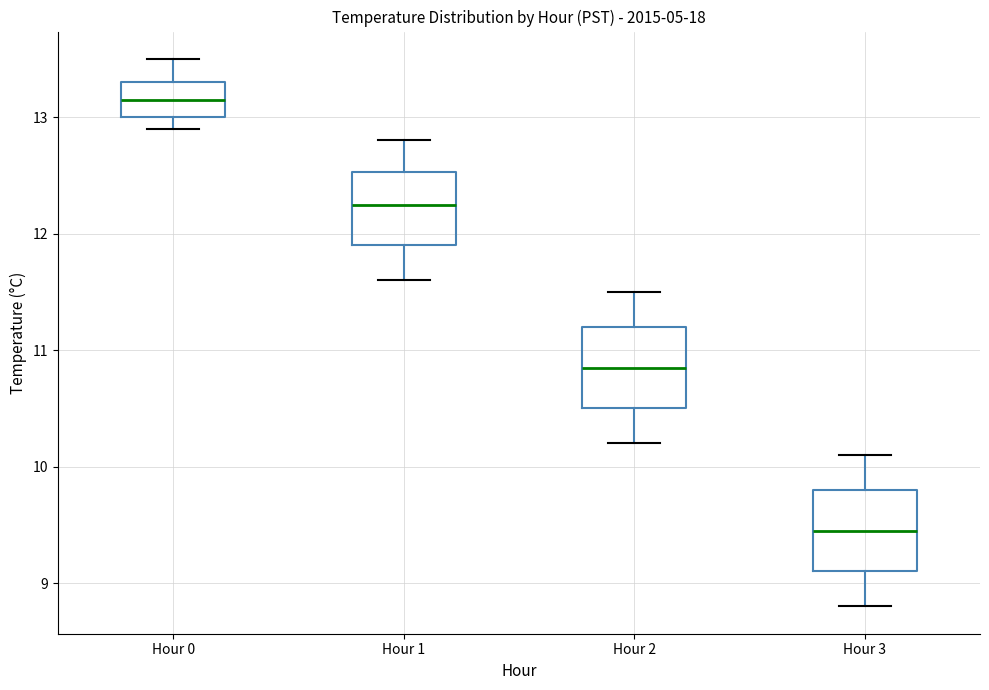

Reading left to right, read every box against the y-axis: the position of its median line, the range the box covers, and the ends of its whiskers. The values are not printed on the chart, so give them approximately, as read against the axis.

Hour 0: median 13.2, box 13.0 to 13.3, whiskers 12.9 to 13.5
Hour 1: median 12.3, box 11.9 to 12.5, whiskers 11.6 to 12.8
Hour 2: median 10.9, box 10.5 to 11.2, whiskers 10.2 to 11.5
Hour 3: median 9.5, box 9.1 to 9.8, whiskers 8.8 to 10.1